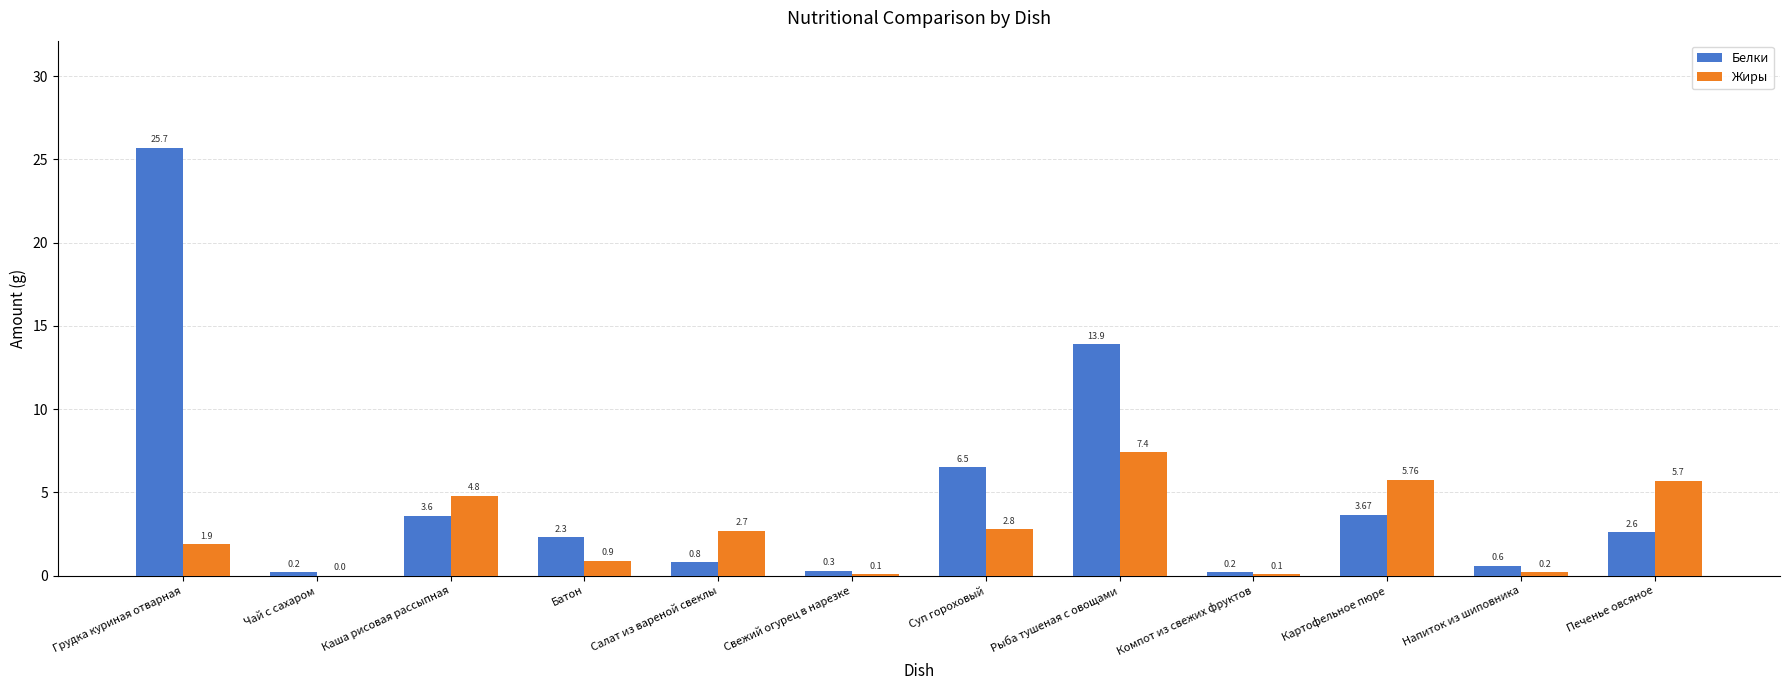

Between Рыба тушеная с овощами and Напиток из шиповника, which series saw the biggest shift?

Белки